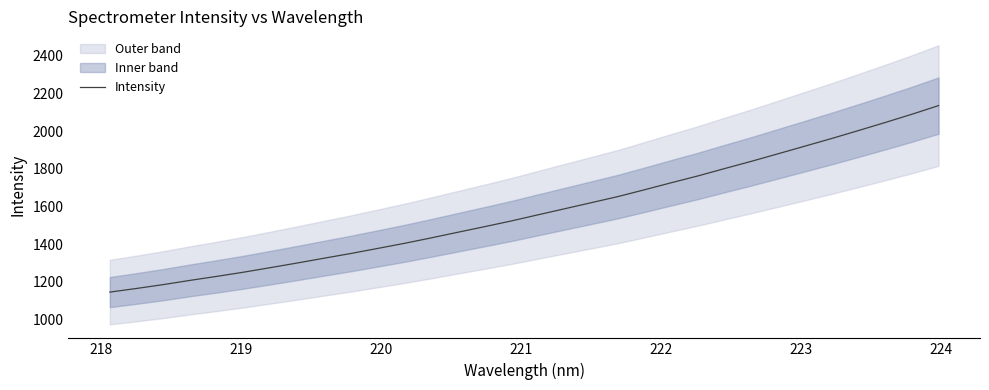

What is the lowest value of the Intensity series?

1144.8